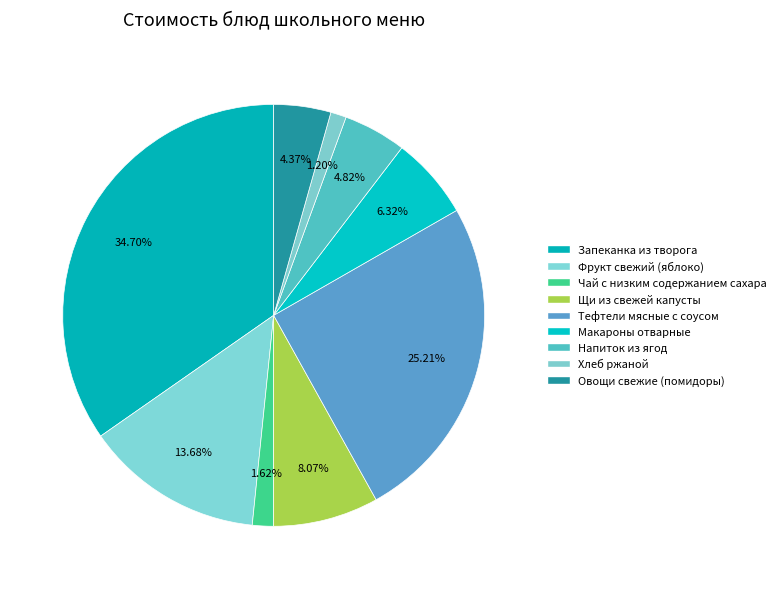

Which category has the biggest portion of the pie?

Запеканка из творога